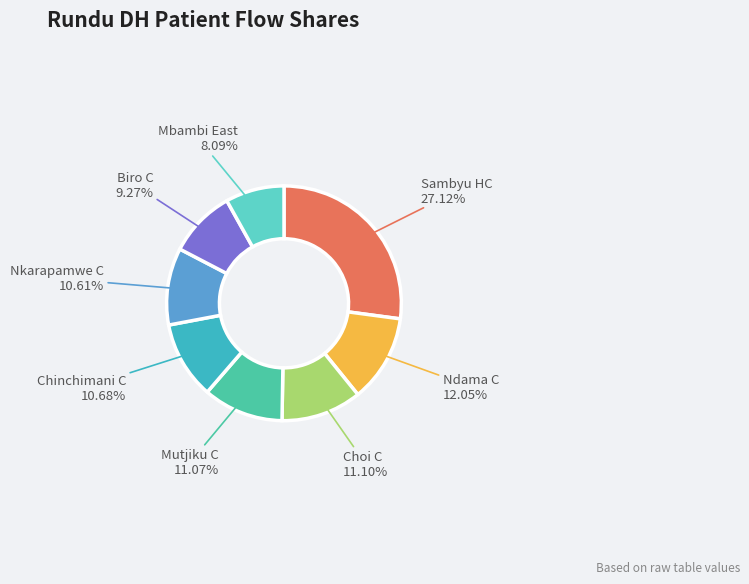

Does any single category account for the majority?

No